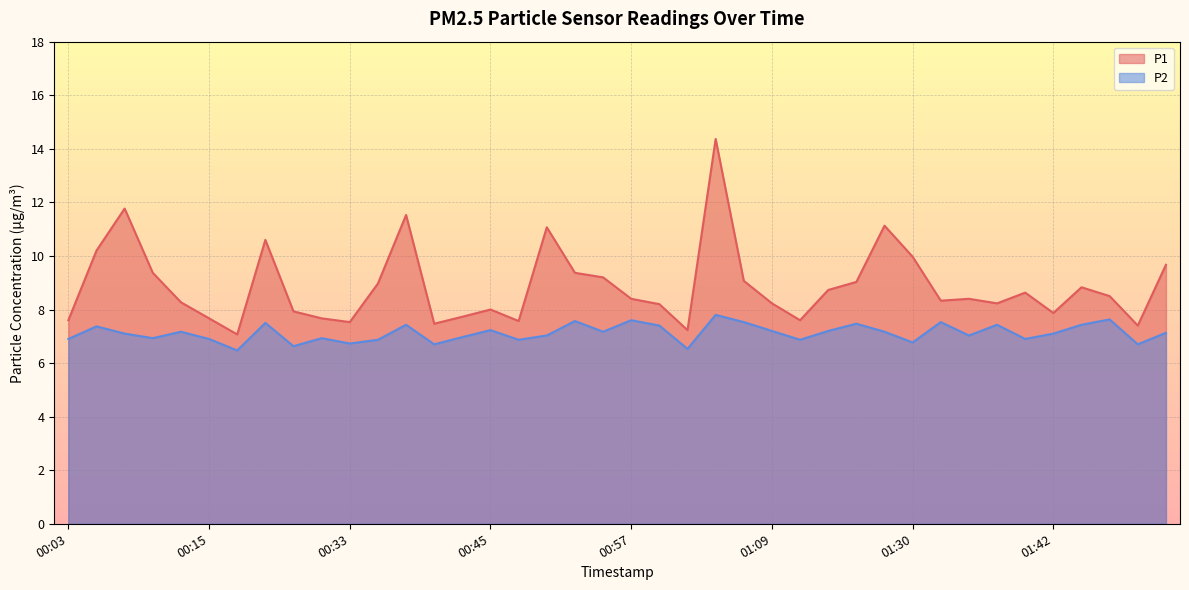

The P1 series shows 11.1 at 01:25. True or false?

True